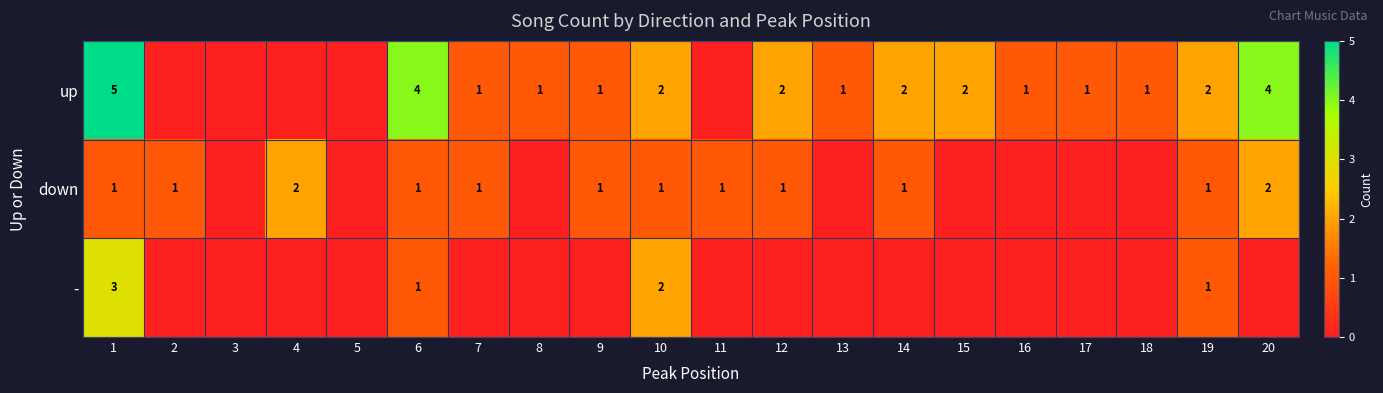

What is the difference between the up values at 18 and 6?

3